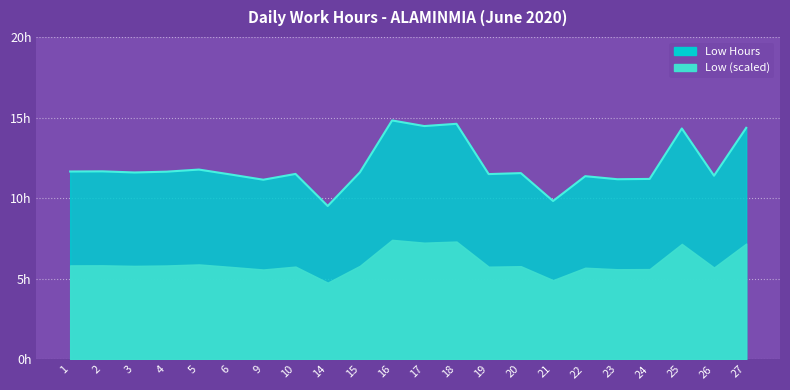

At which category does the chart reach its peak across all series?

16